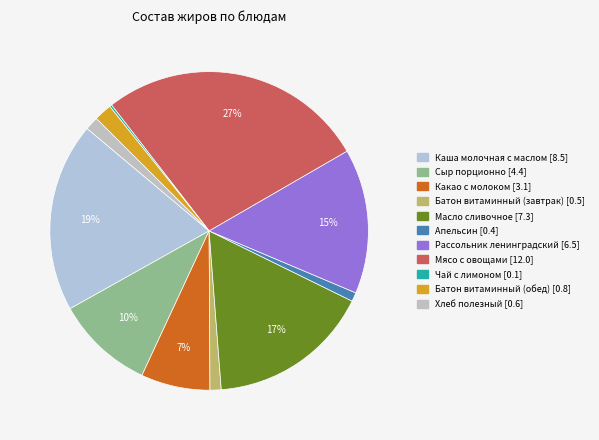

Count the number of slices in the pie.

11